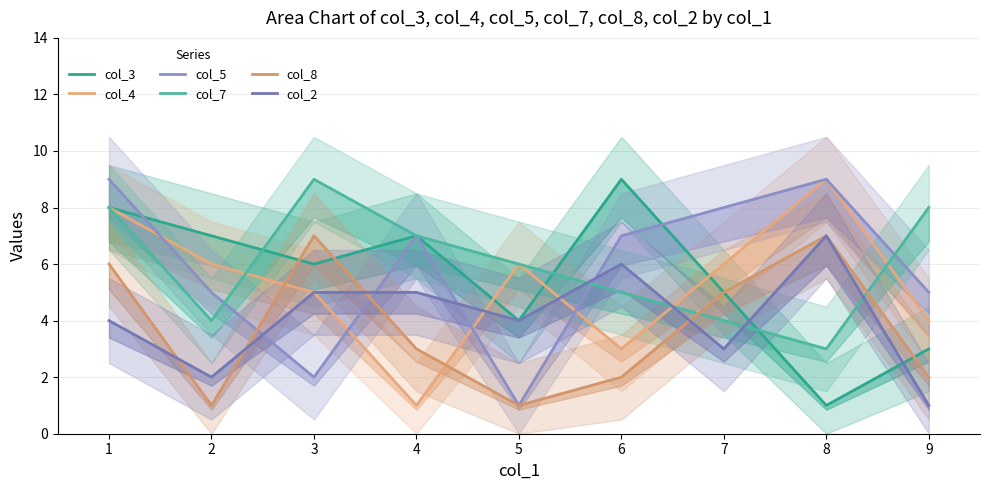

Which category has the lowest value in the col_3 series?

8